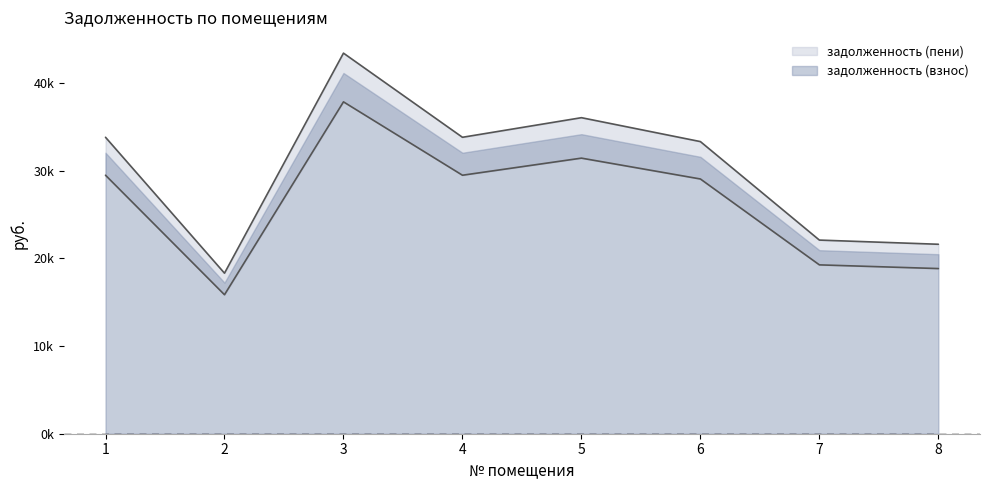

What is the greatest value displayed?

43424.6